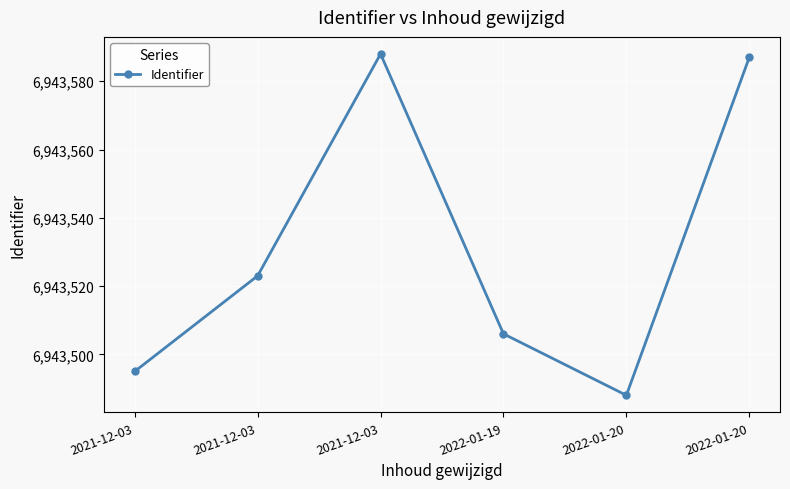

What is the label of the 3rd point from the right?

2022-01-19